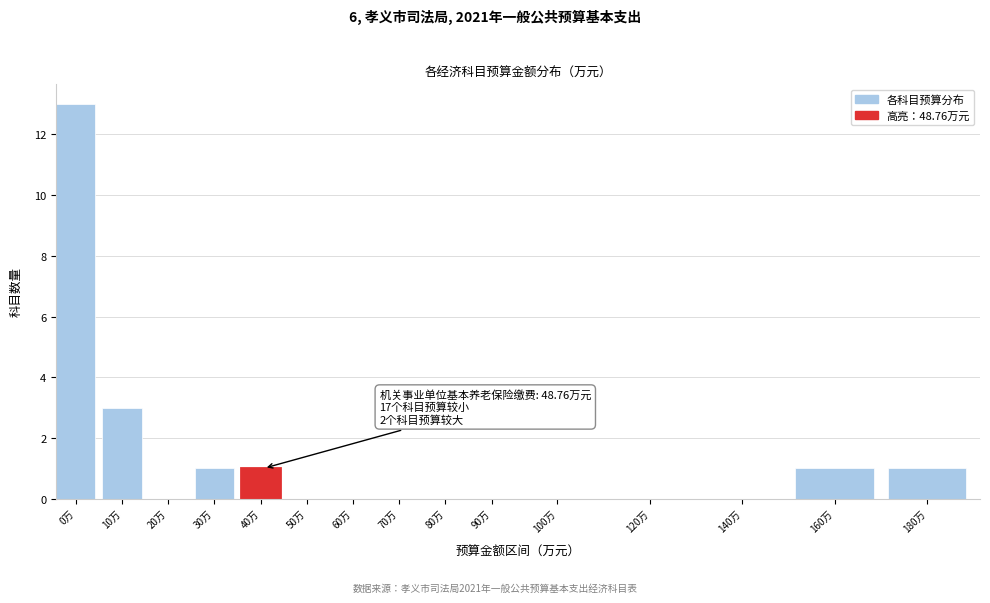

Reading left to right, what are all the values shown in this chart?

0万=13	10万=3	20万=0	30万=1	40万=1	50万=0	60万=0	70万=0	80万=0	90万=0	100万=0	120万=0	140万=0	160万=1	180万=1